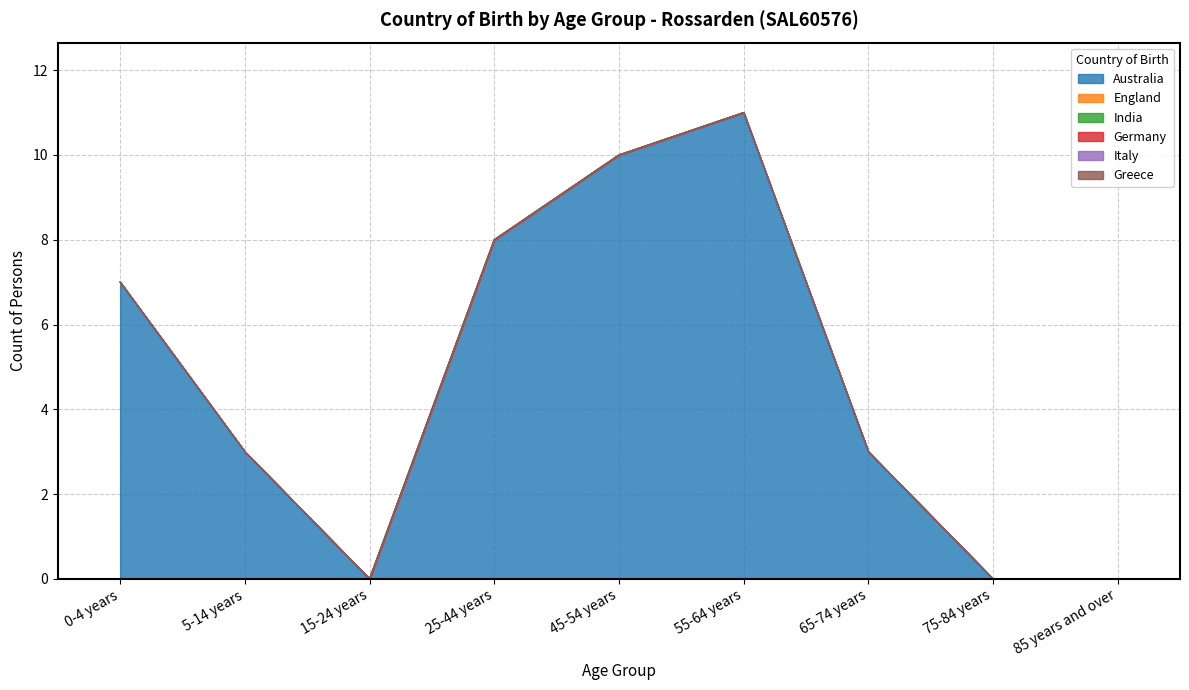

True or false: India and Greece intersect in this chart.

False